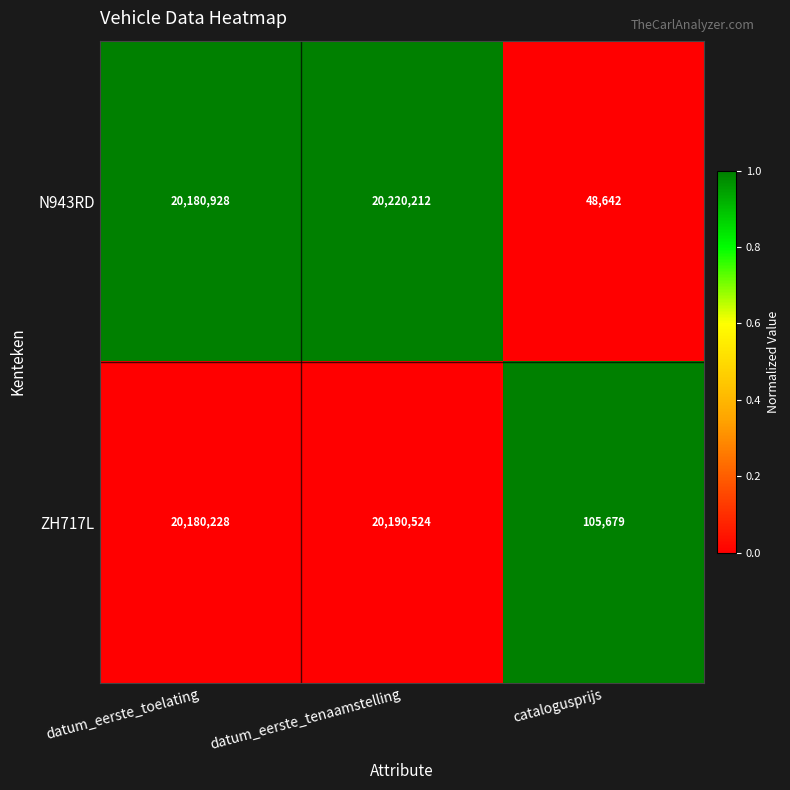

The value of ZH717L at catalogusprijs is 168439. True or false?

False